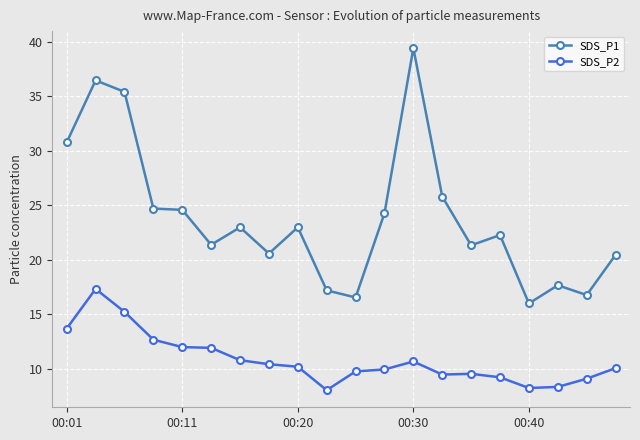

What is the value of the SDS_P2 point at the 20th from the left?

10.1